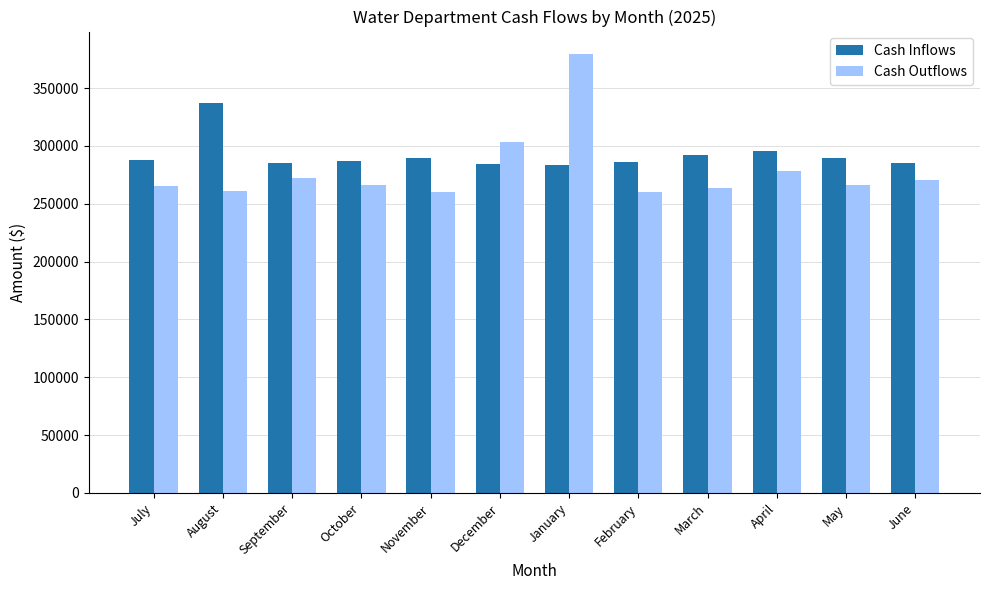

Rank the series by their average value, from lowest to highest.

Cash Outflows, Cash Inflows